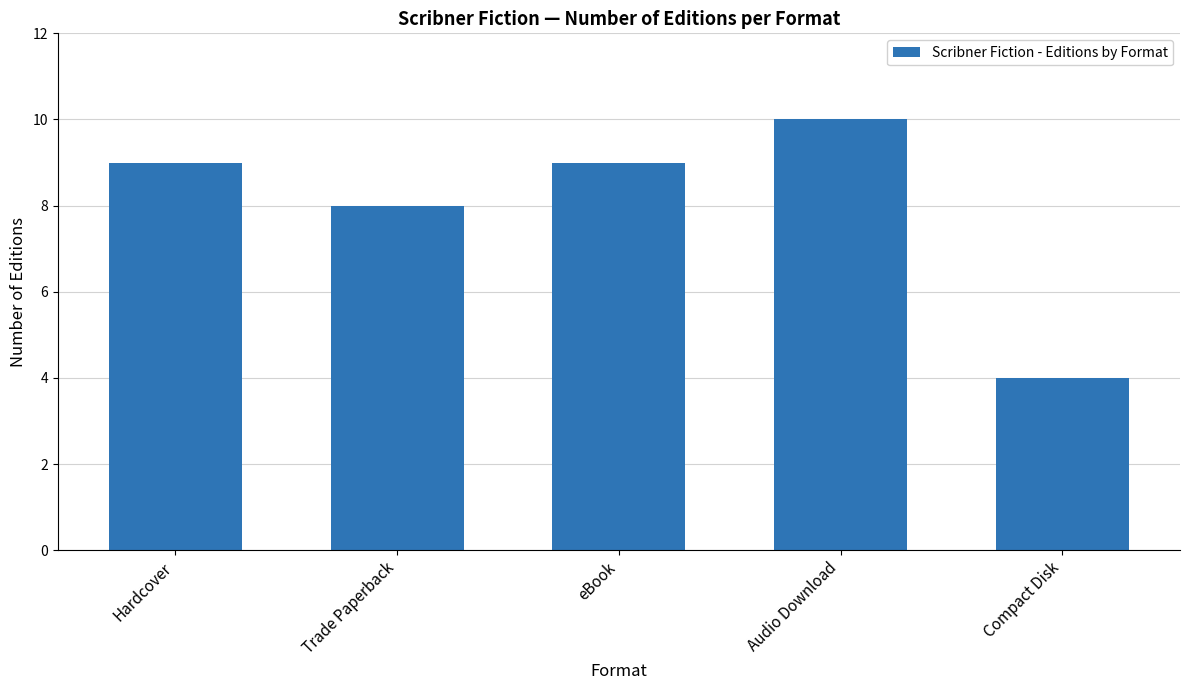

What is the greatest value displayed?

10